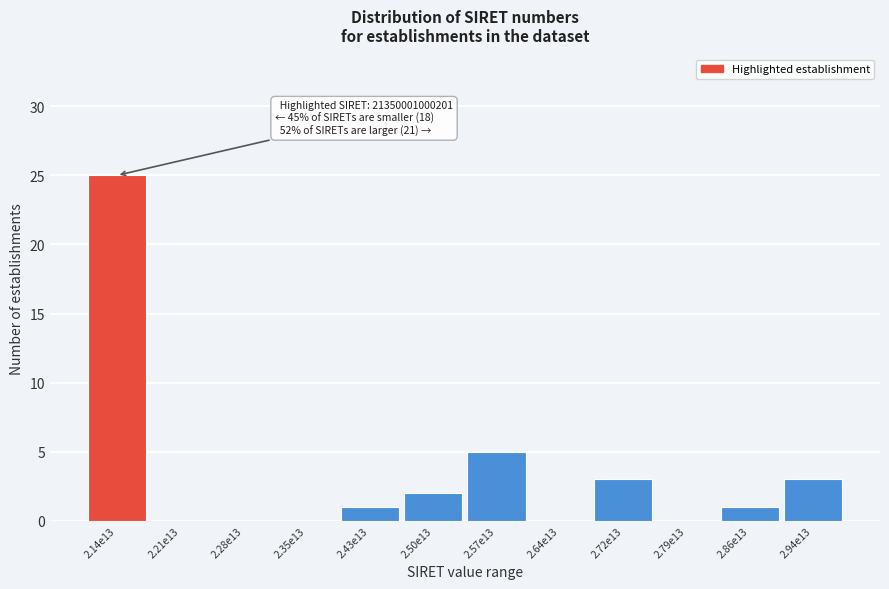

Reading left to right, extract all data points from this chart.

2.14e13=25	2.21e13=0	2.28e13=0	2.35e13=0	2.43e13=1	2.50e13=2	2.57e13=5	2.64e13=0	2.72e13=3	2.79e13=0	2.86e13=1	2.94e13=3